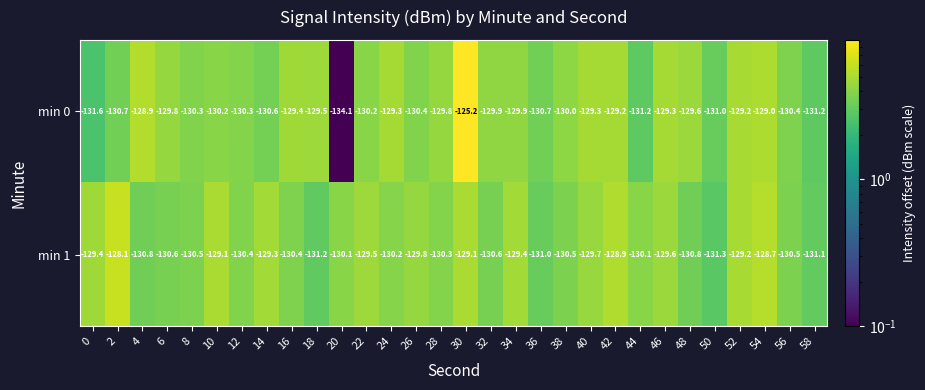

What is the sum of all min 1 values?

-3900.2